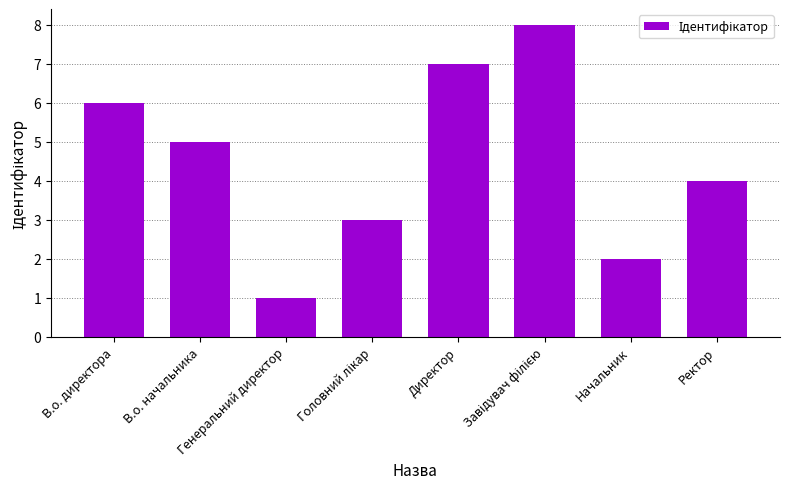

What is the change in value from В.о. начальника to Генеральний директор?

-4